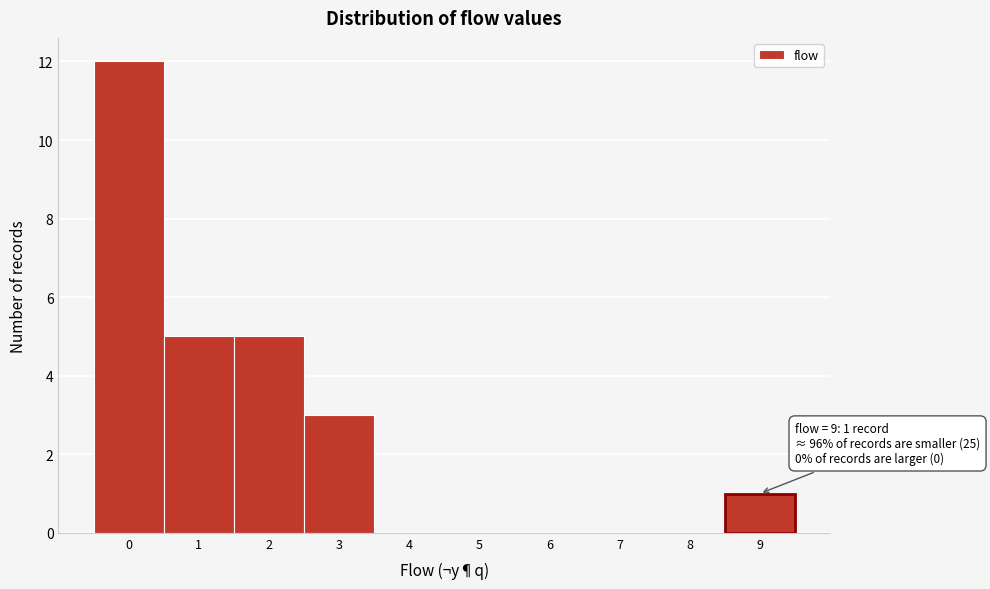

Which range on the x-axis has the tallest bar?

-0.5 to 0.5